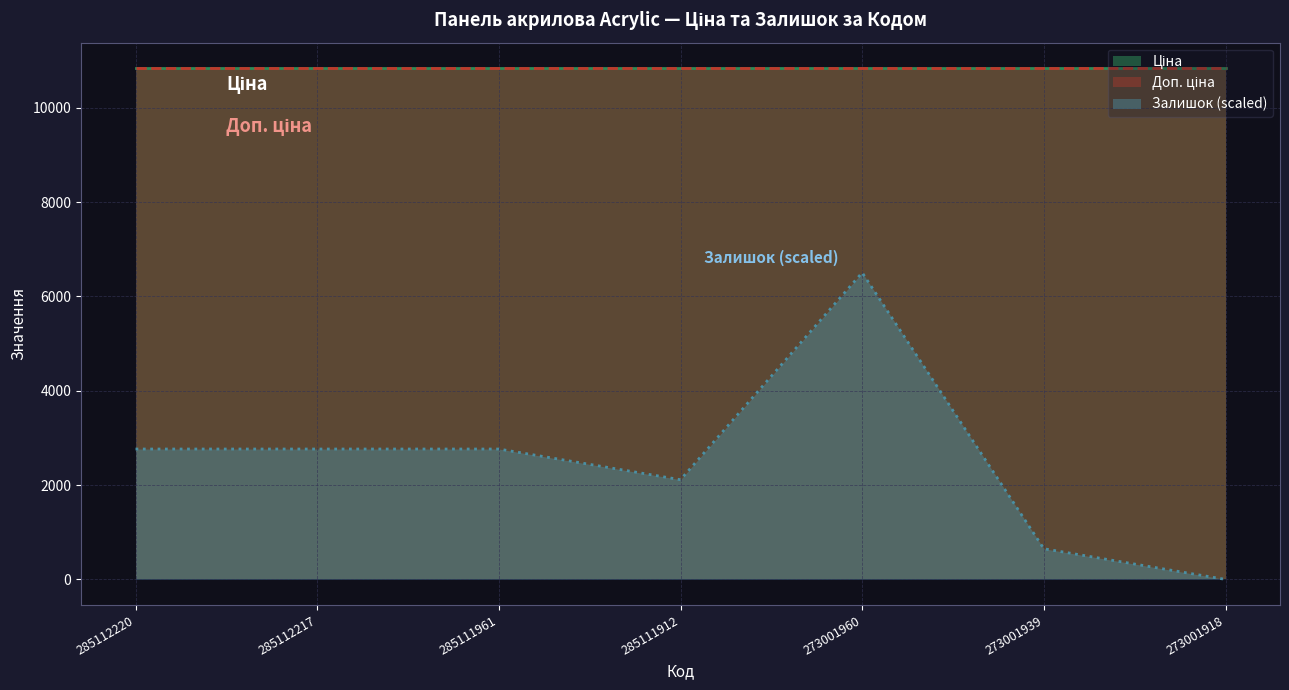

Rank the series at 285112217 from highest to lowest value.

Ціна, Доп. ціна, Залишок